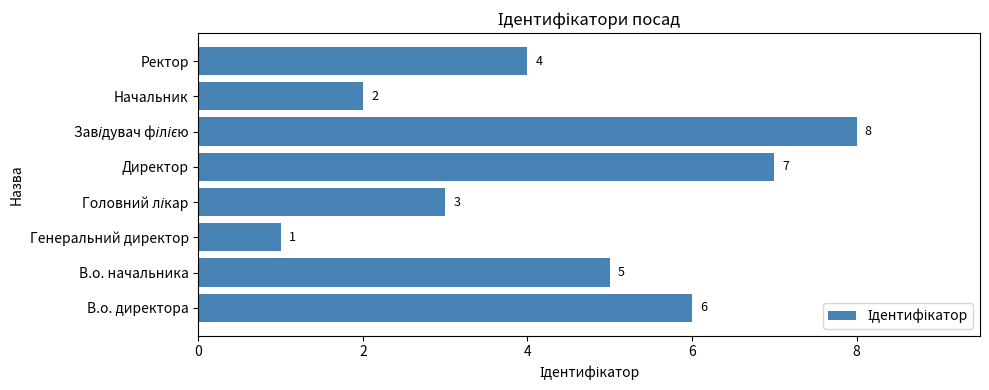

What is the change in value from В.о. директора to Генеральний директор?

-5